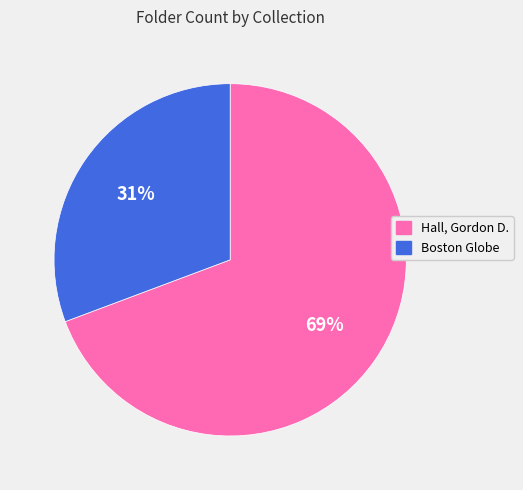

Which has a higher value, Boston Globe or Hall, Gordon D.?

Hall, Gordon D.